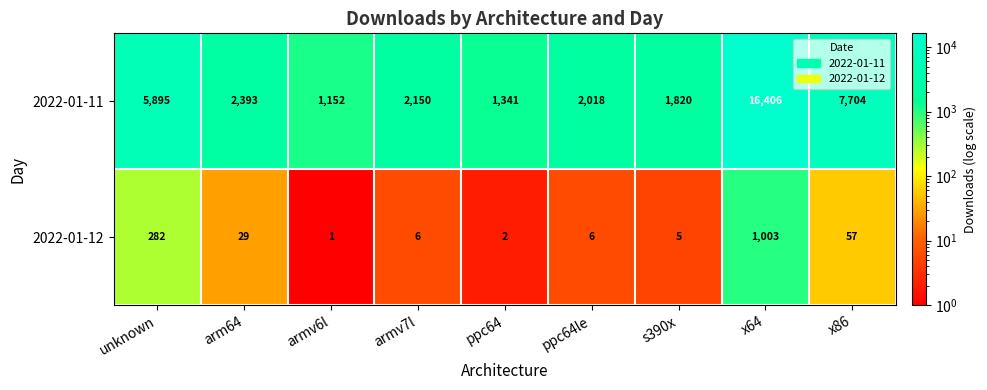

Reading left to right, extract all data points from this chart.

2022-01-11: unknown=5895	arm64=2393	armv6l=1152	armv7l=2150	ppc64=1341	ppc64le=2018	s390x=1820	x64=16406	x86=7704
2022-01-12: unknown=282	arm64=29	armv6l=1	armv7l=6	ppc64=2	ppc64le=6	s390x=5	x64=1003	x86=57